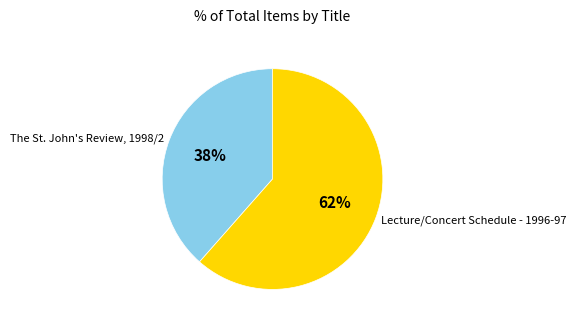

What is the ratio of the value at The St. John's Review, 1998/2 to the value at Lecture/Concert Schedule - 1996-97?

0.6